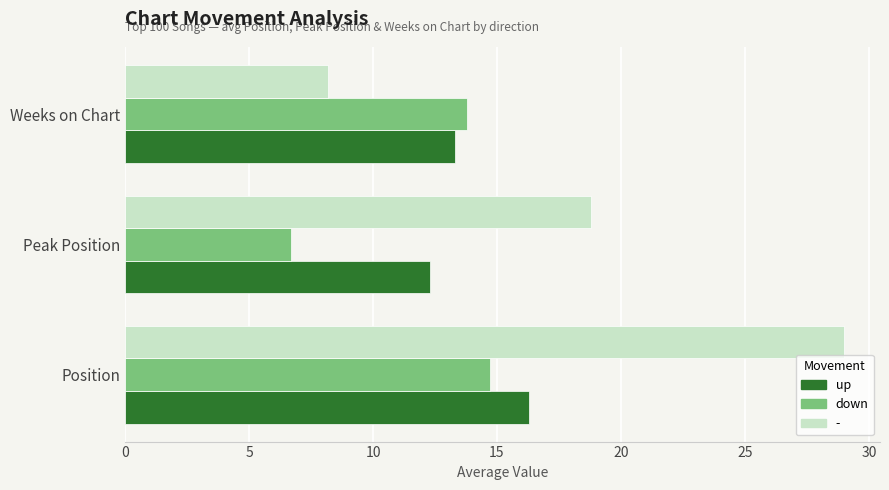

Which series has the largest total across all categories?

-